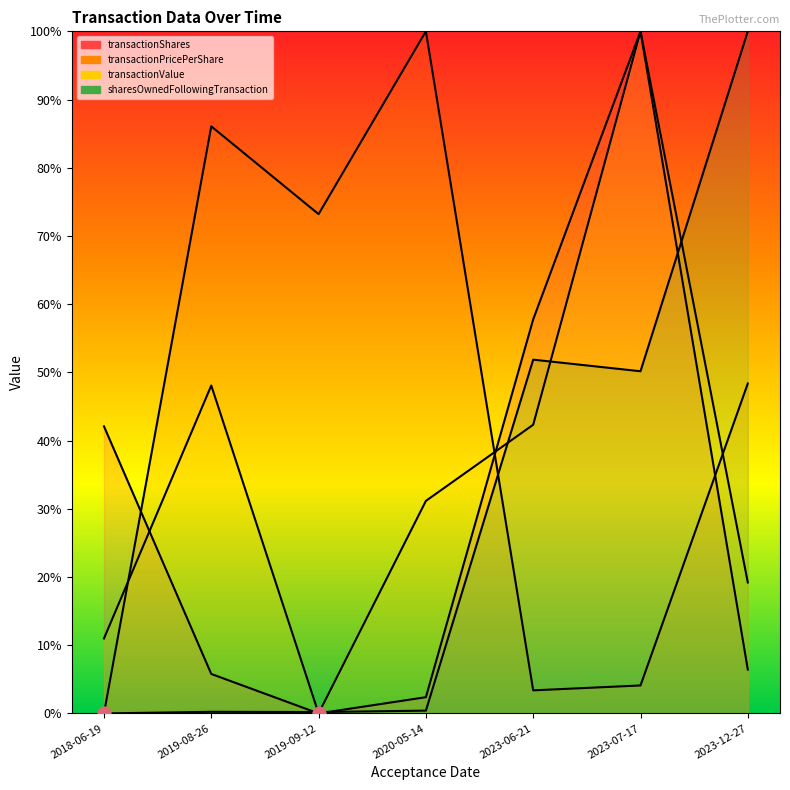

Is the value of sharesOwnedFollowingTransaction at 2023-07-17 greater than the value of transactionShares at 2018-06-19?

Yes